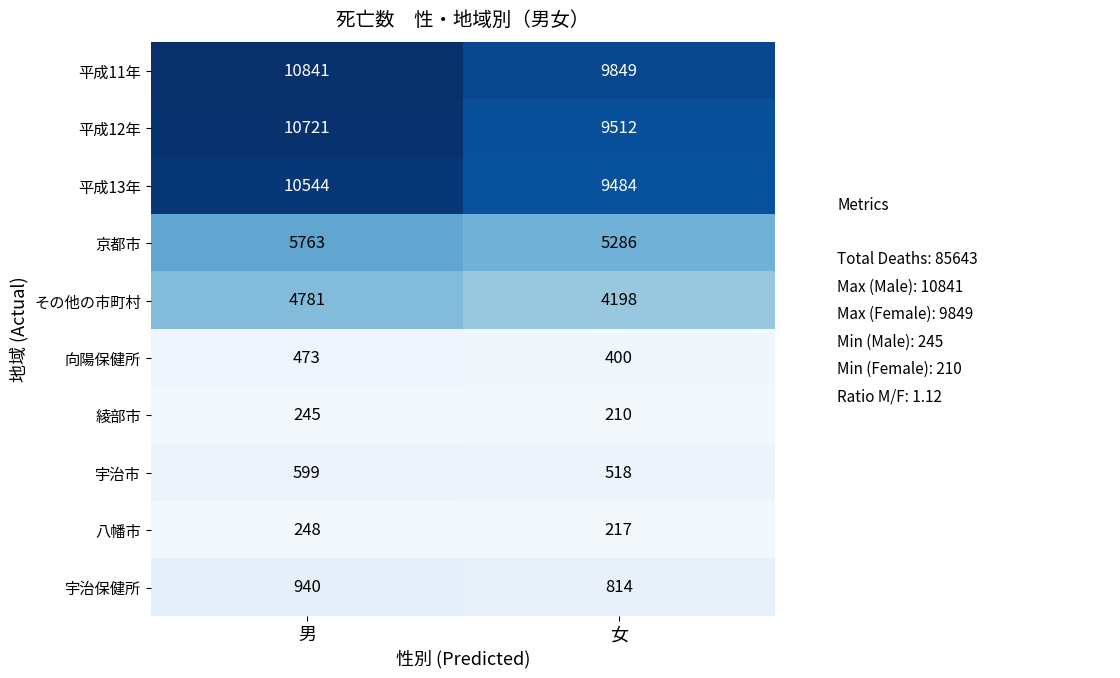

Is it true that 宇治市 equals 599 at 男?

True